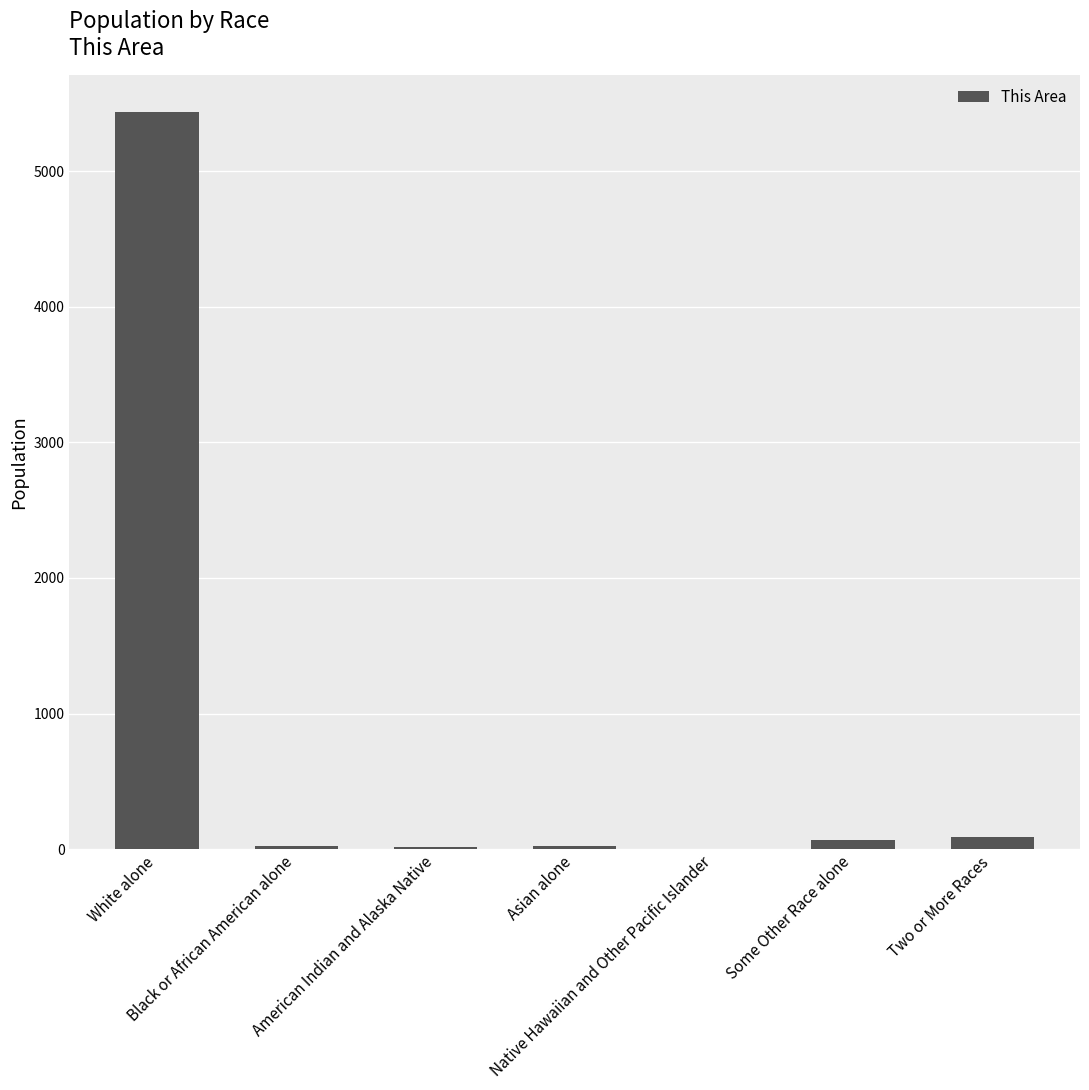

What is the maximum value shown in the chart?

5435